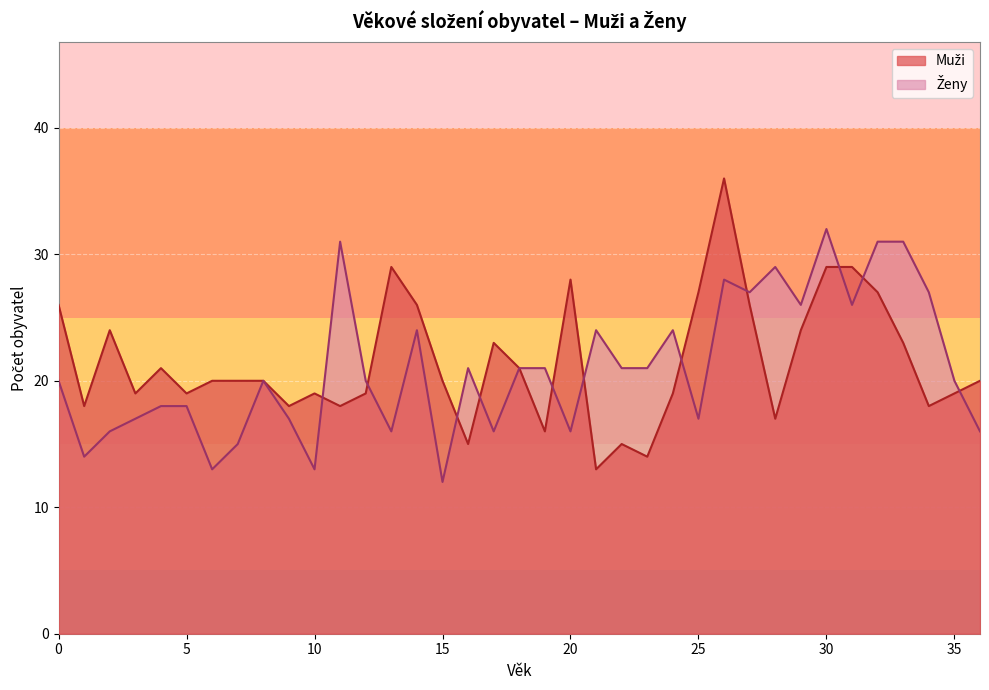

What is the value of the Ženy point at the 23rd from the left?

21